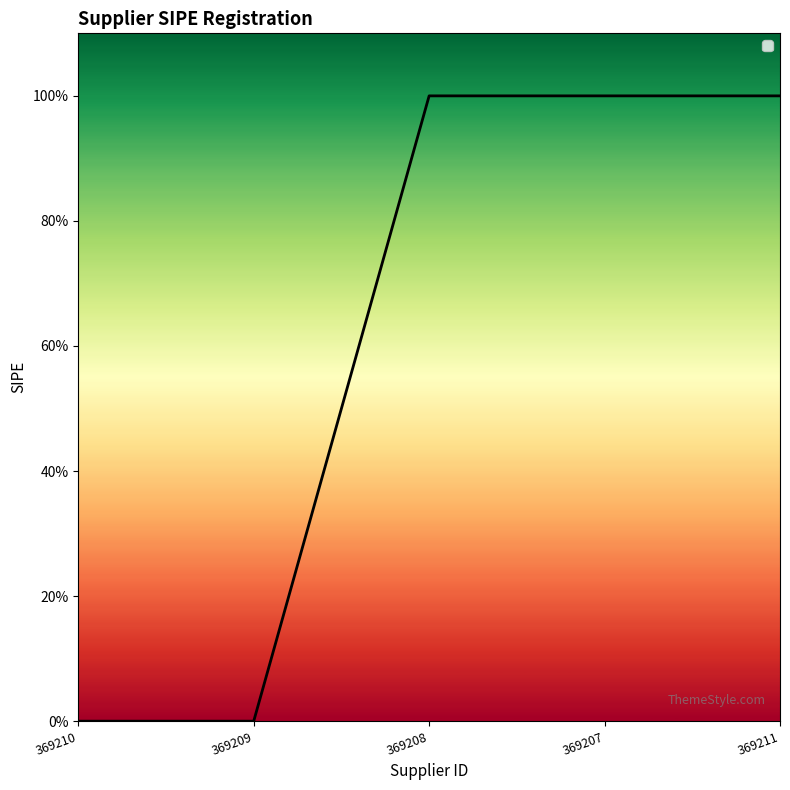

Does the chart have visible grid lines?

No